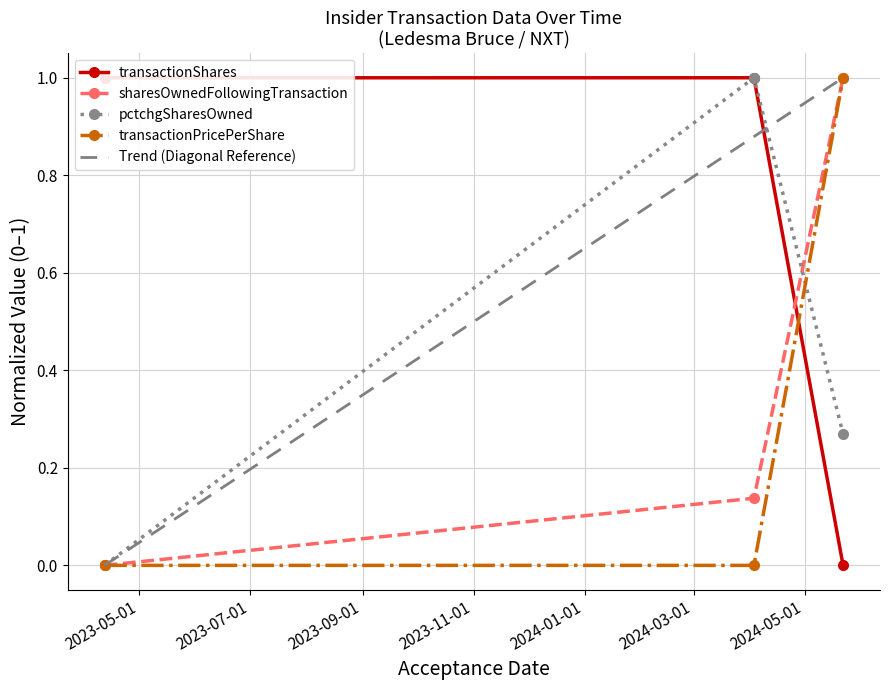

How many positive values does the transactionPricePerShare series have?

1